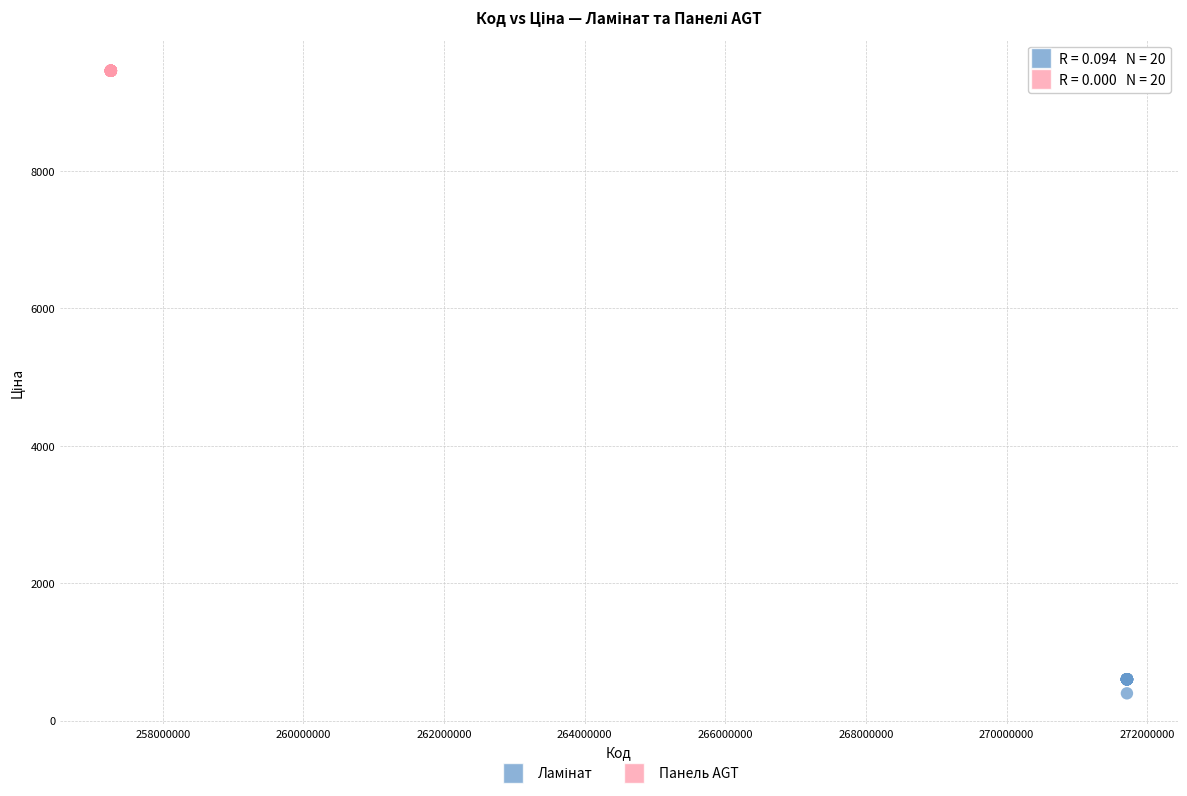

Which series reaches the maximum Y coordinate?

Панель AGT